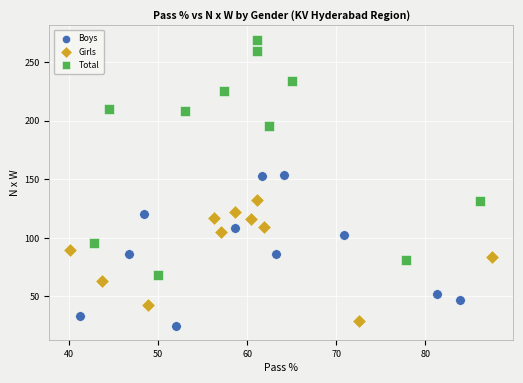

Which series has the largest Y range (max minus min)?

Total